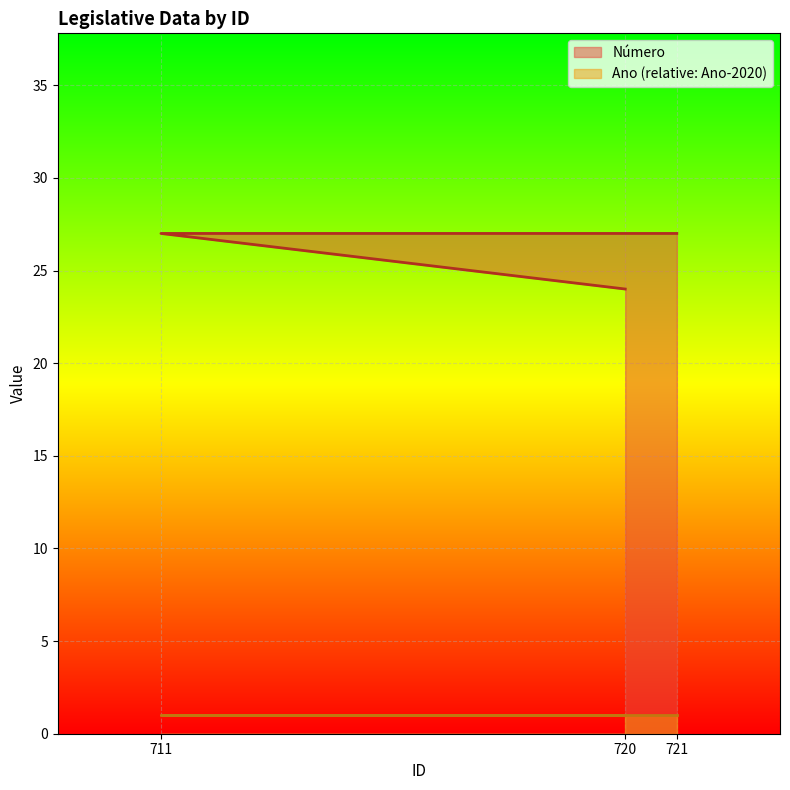

What is the maximum value shown in the chart?

27